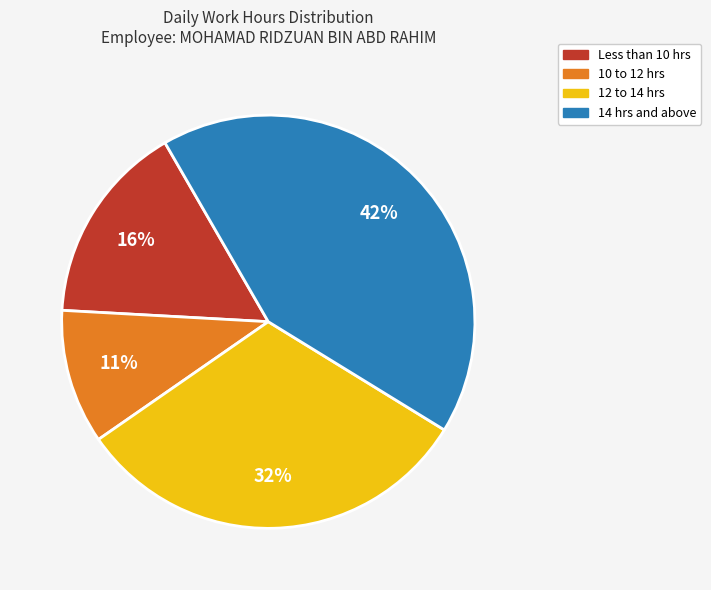

Between Less than 10 hrs and 10 to 12 hrs, which is larger?

Less than 10 hrs